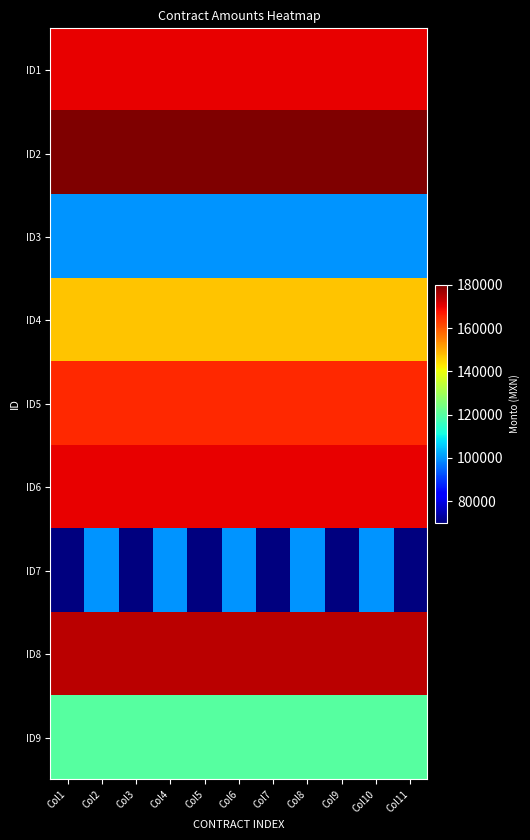

List the series in order of their peak value, highest first.

ID2, ID8, ID1, ID6, ID5, ID4, ID9, ID3, ID7